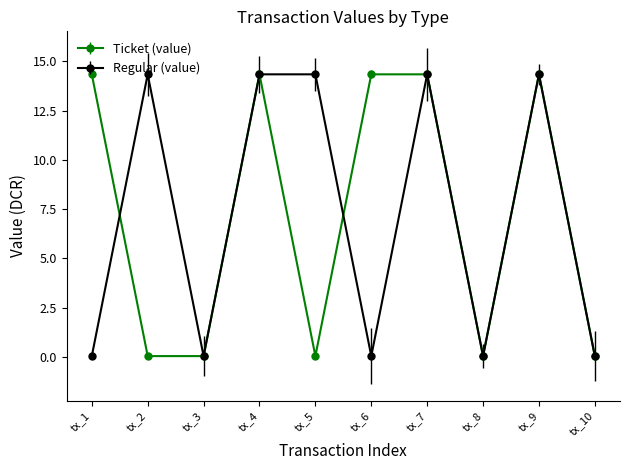

Is it true that Regular (value) equals 0.0 at tx_3?

True